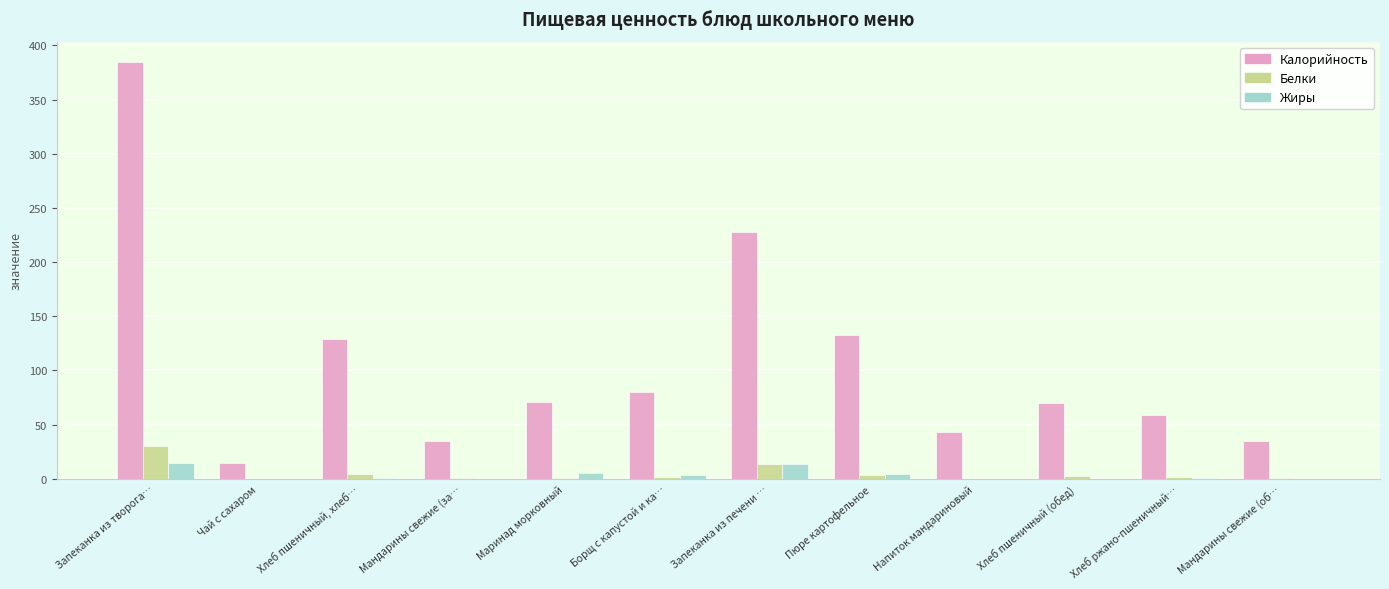

How many categories are shown in the chart?

12